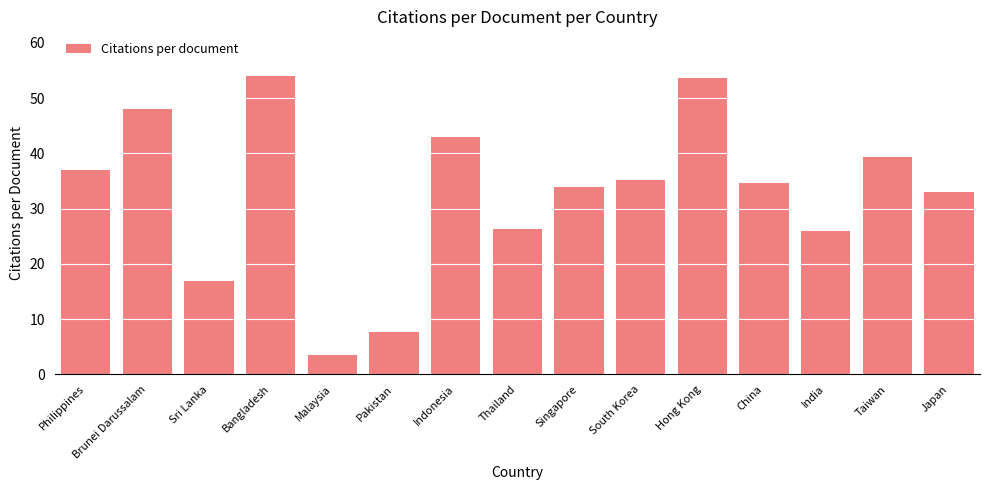

How many bars are there in total?

15